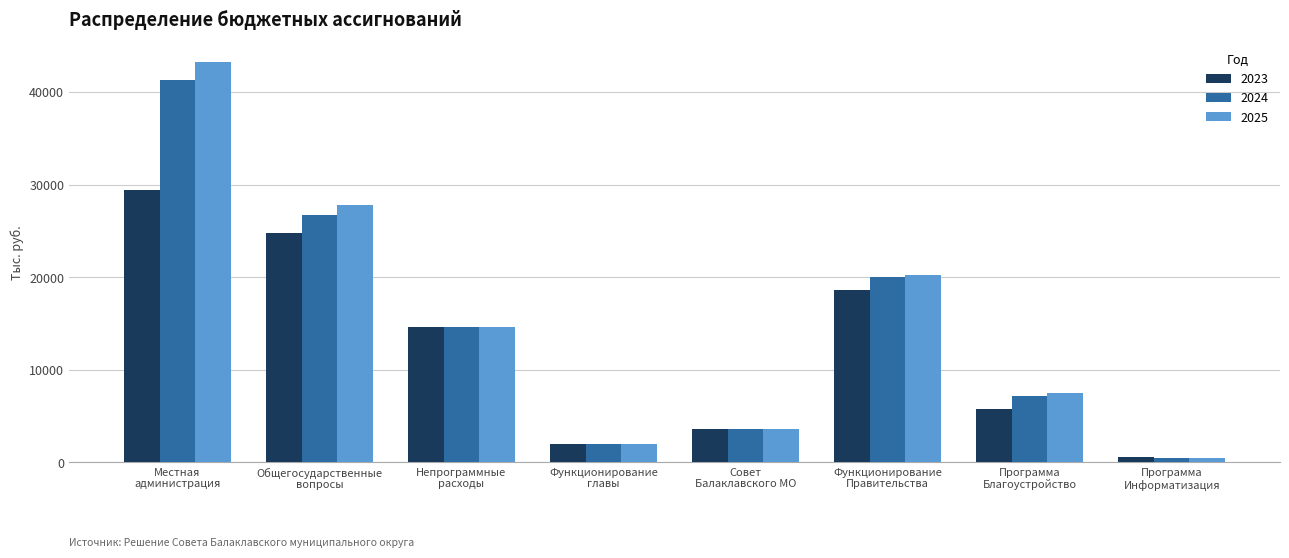

Reading left to right, what are all the values shown in this chart?

2023: Местная
администрация=29372.2	Общегосударственные
вопросы=24733.6	Непрограммные
расходы=14639.4	Функционирование
главы=1974.9	Совет
Балаклавского МО=3561.7	Функционирование
Правительства=18609.0	Программа
Благоустройство=5728.2	Программа
Информатизация=534.3
2024: Местная
администрация=41263.0	Общегосударственные
вопросы=26704.9	Непрограммные
расходы=14639.4	Функционирование
главы=1974.9	Совет
Балаклавского МО=3561.7	Функционирование
Правительства=19980.3	Программа
Благоустройство=7174.0	Программа
Информатизация=459.8
2025: Местная
администрация=43216.7	Общегосударственные
вопросы=27806.9	Непрограммные
расходы=14639.4	Функционирование
главы=1974.9	Совет
Балаклавского МО=3561.7	Функционирование
Правительства=20285.3	Программа
Благоустройство=7460.9	Программа
Информатизация=477.9